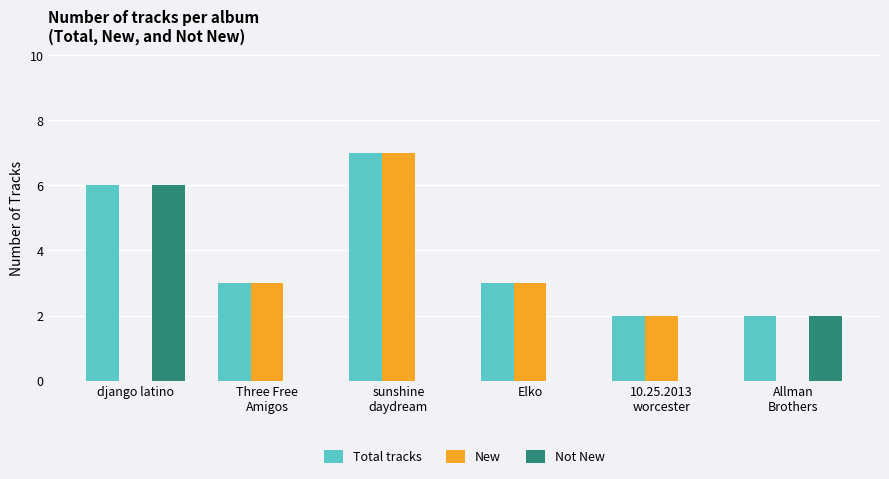

What are all the series names shown in the legend?

Total tracks, New, Not New